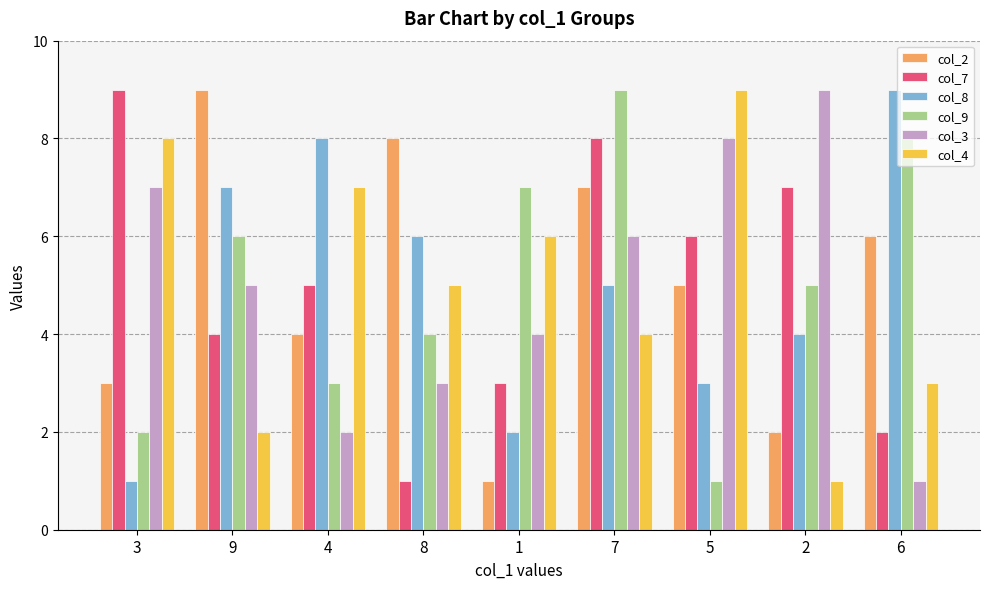

How many values in the col_7 series are below 5?

4